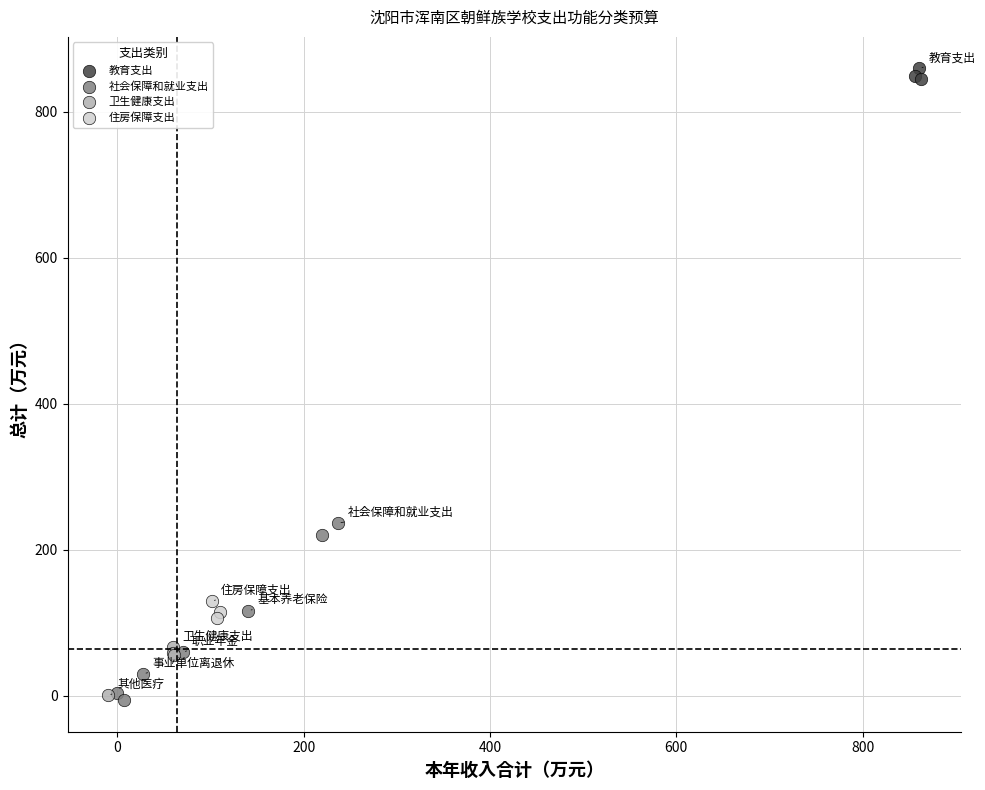

Which series has the widest spread of Y values?

社会保障和就业支出